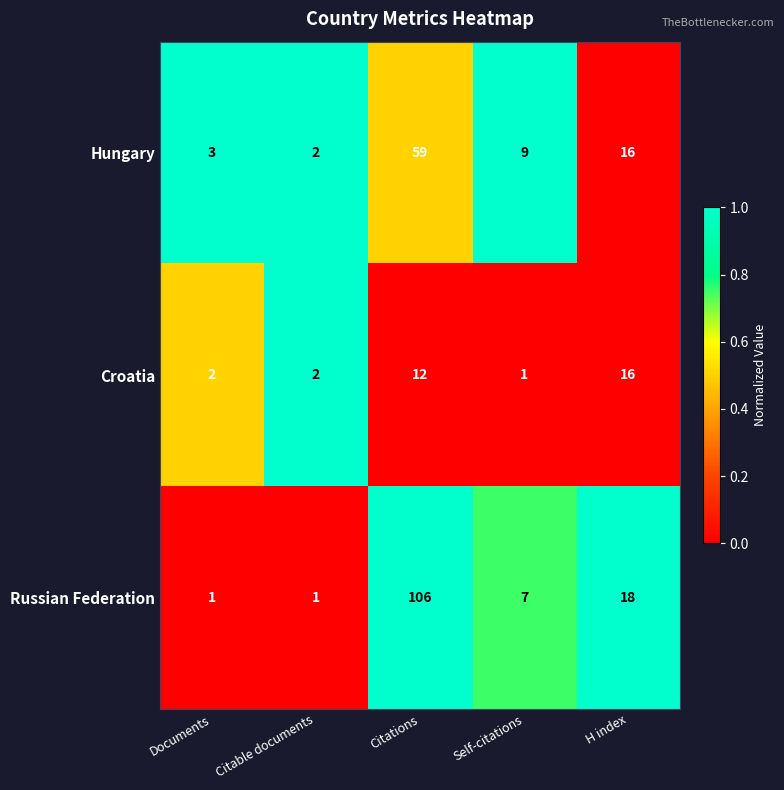

Reading right to left, what are all the values shown in this chart?

Hungary: 16	9	59	2	3
Croatia: 16	1	12	2	2
Russian Federation: 18	7	106	1	1